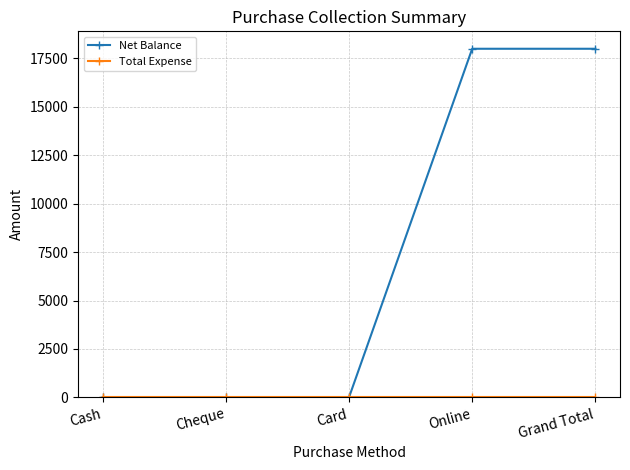

Which series has the largest total across all categories?

Net Balance